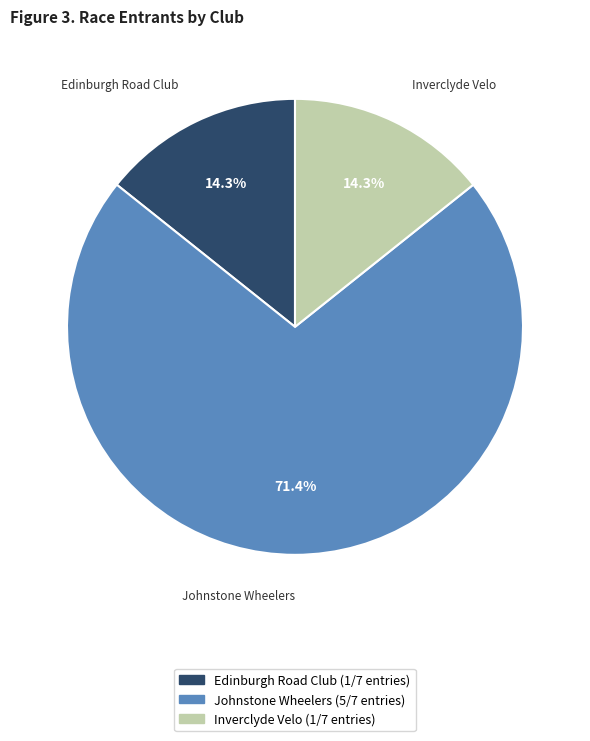

Is there any slice that represents more than half of the pie?

Yes